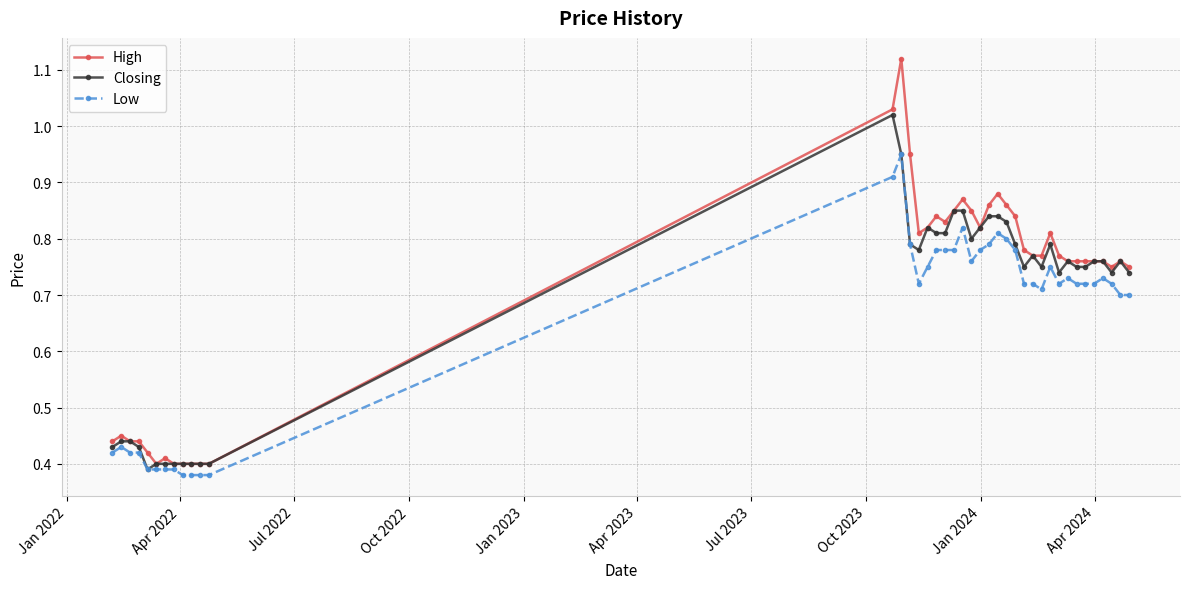

Is this an area chart (filled region under the line)?

No